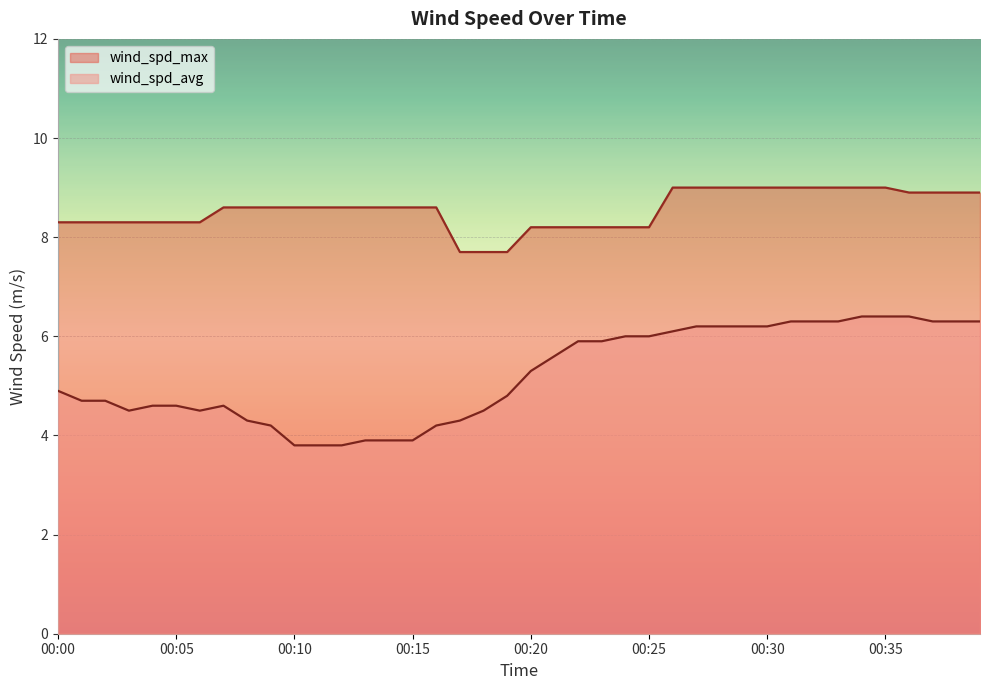

Is it true that wind_spd_avg equals 6.1 at 00:26?

True